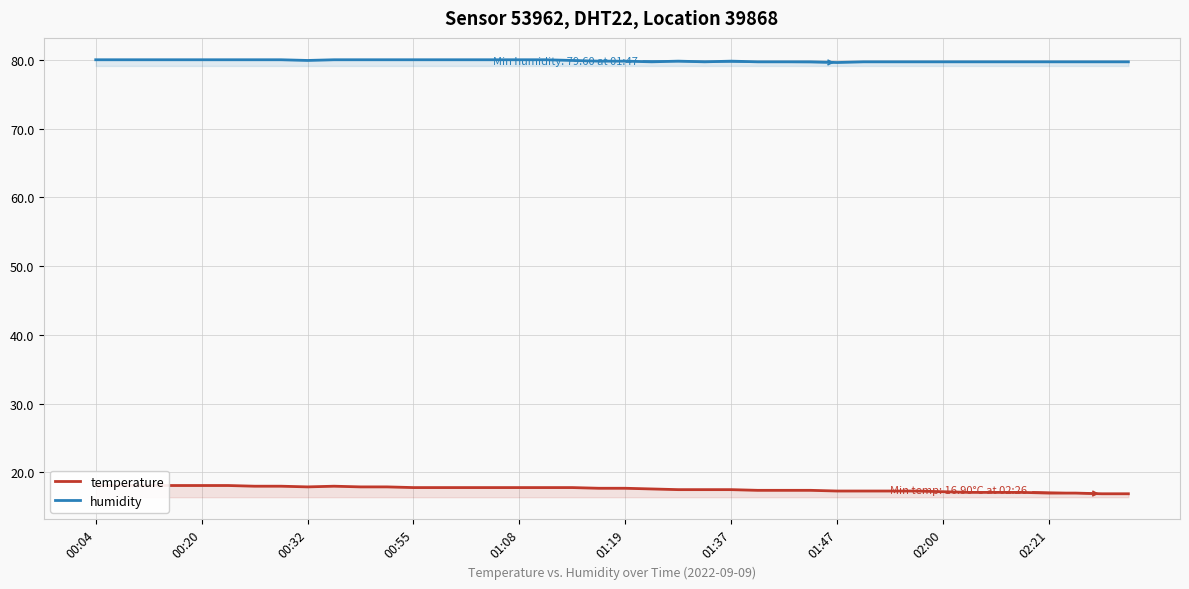

At which label does temperature first exceed 17?

00:04